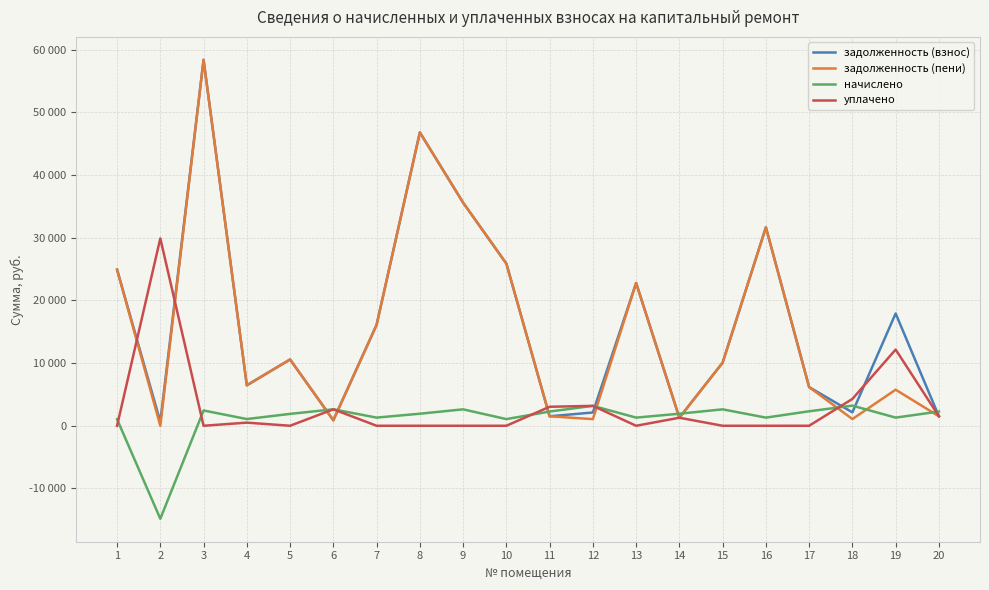

The задолженность (взнос) series shows 1281.7 at 14. True or false?

True